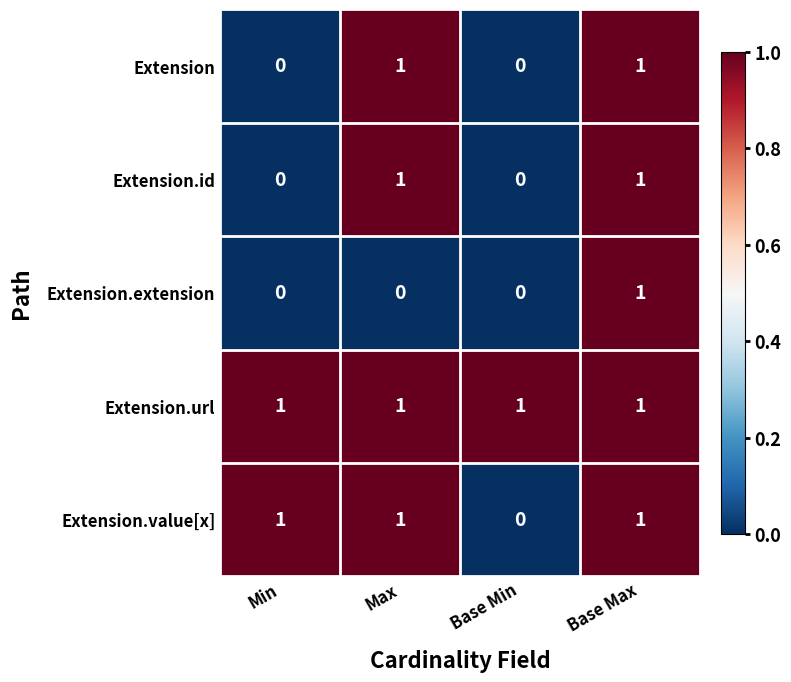

How many Extension.extension values are between 0 and 1?

4